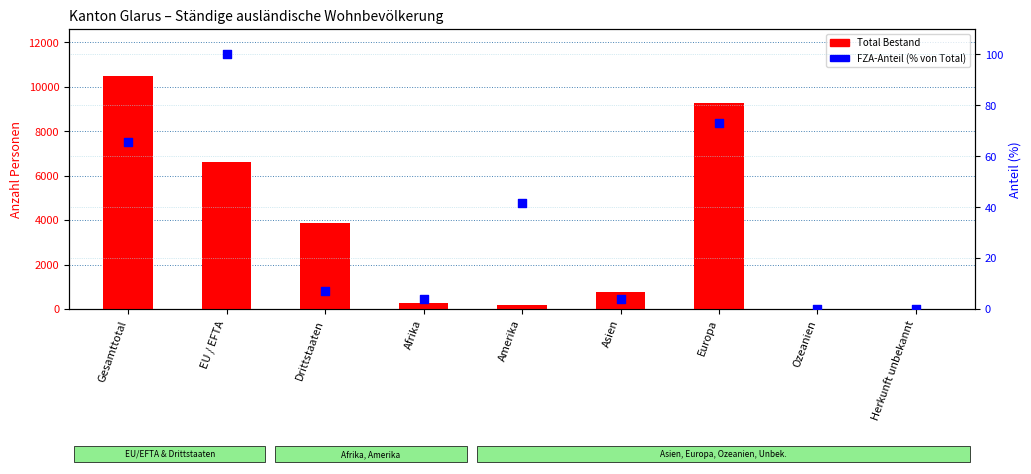

Is the value of Total (Bestand) at Herkunft unbekannt greater than the value of FZA-Anteil (%) at Europa?

No